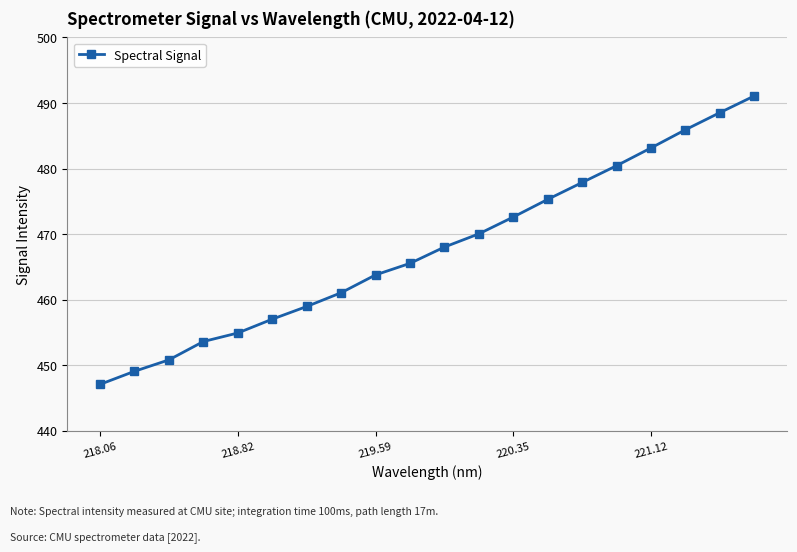

What is the sum of all values?

9354.6